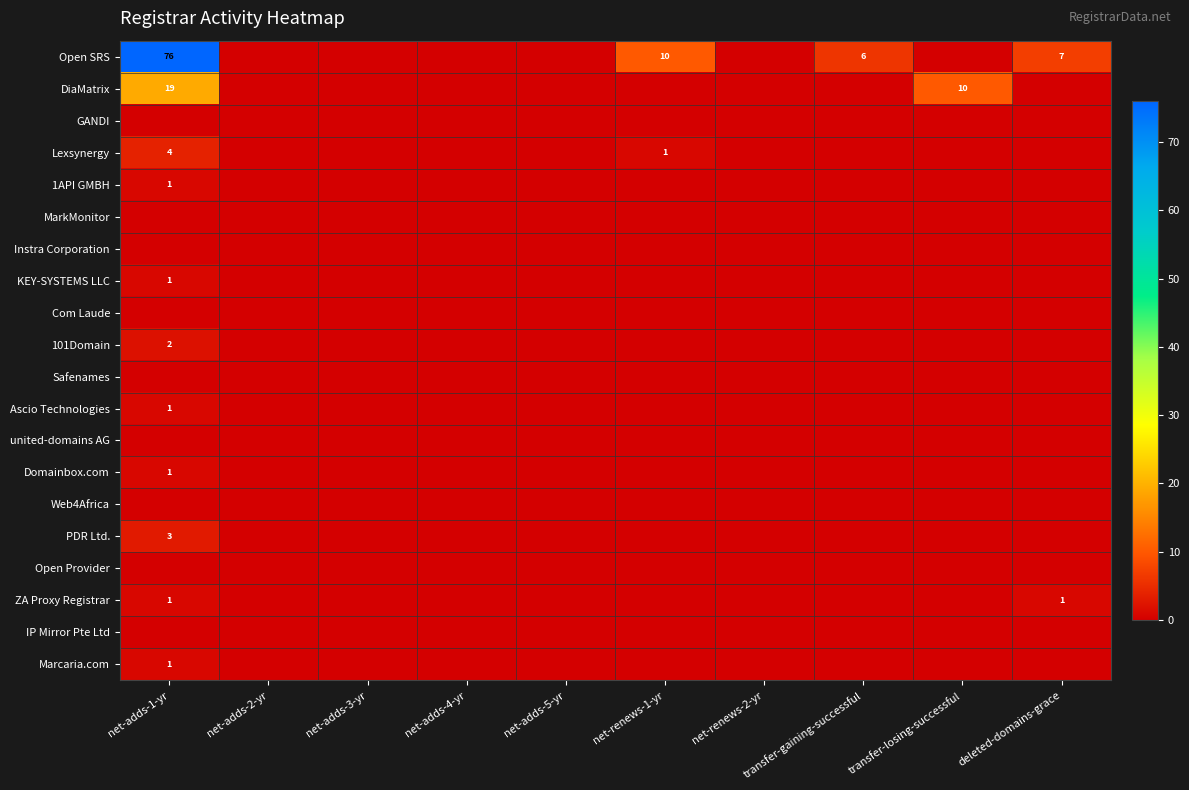

What is the maximum value for Marcaria.com?

1